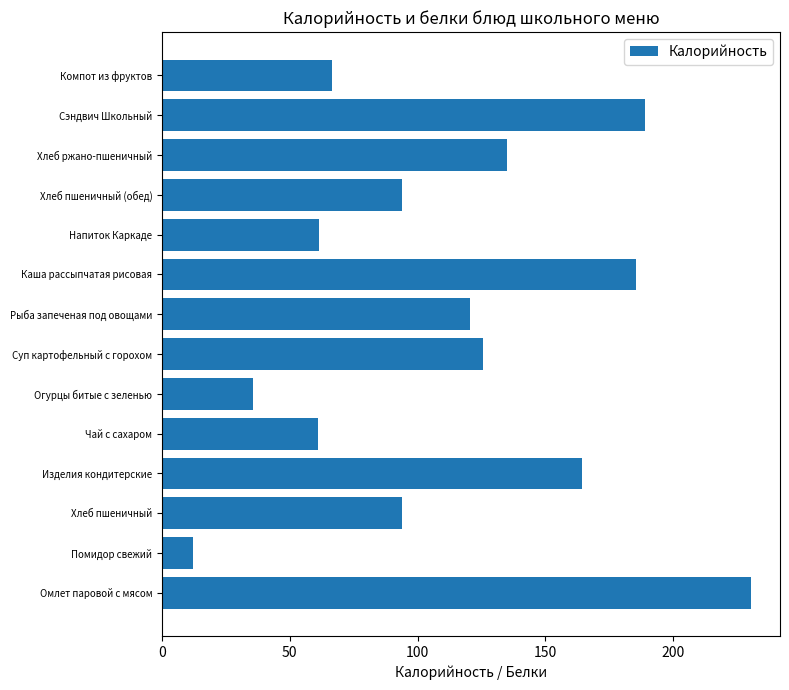

What is the minimum value shown in the chart?

12.1